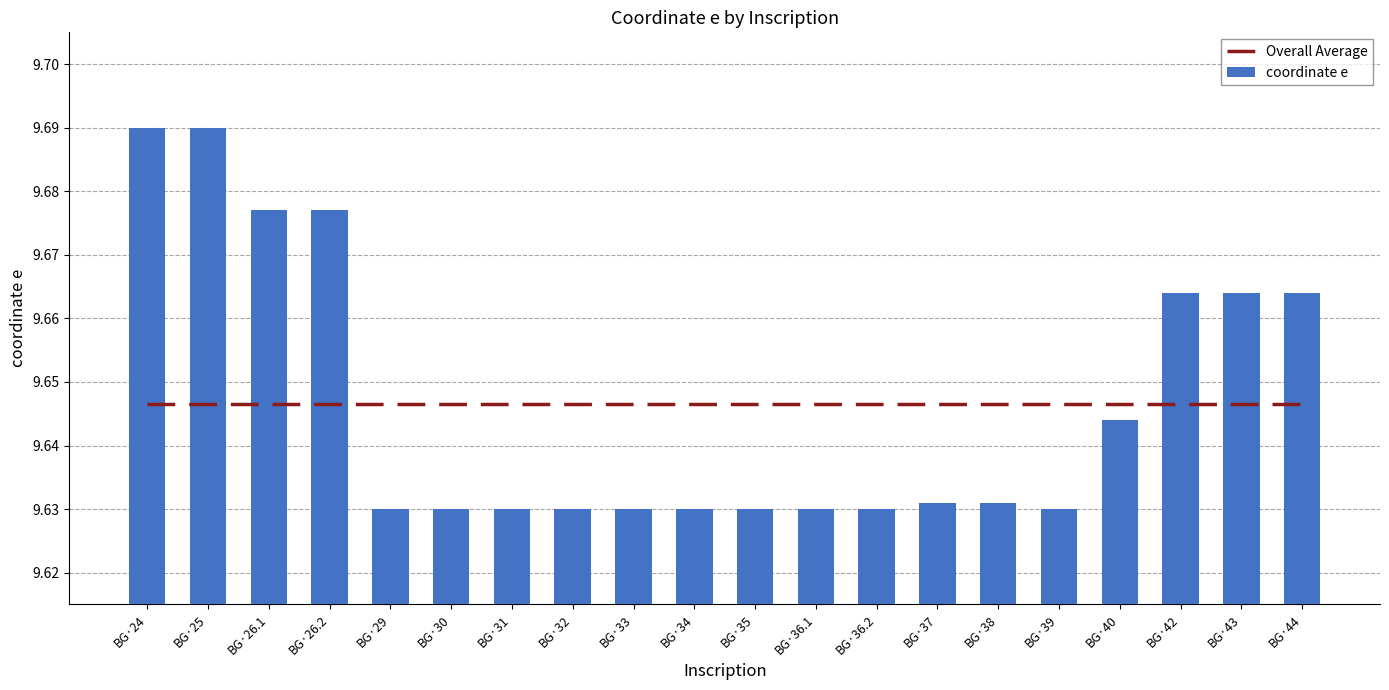

At which category is the sum across all series the highest?

BG·24